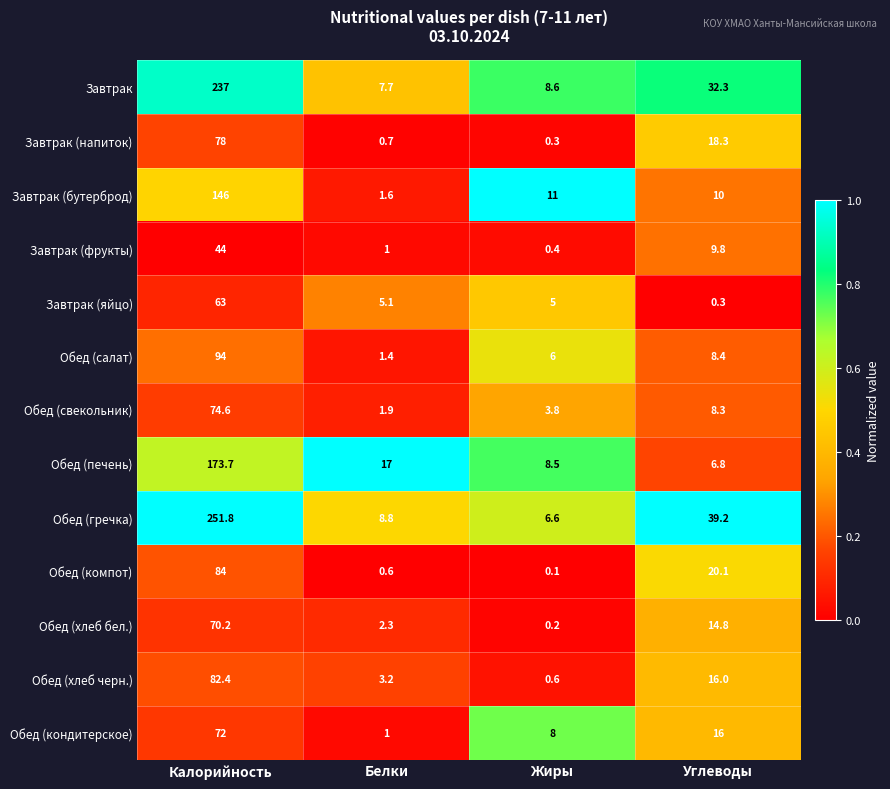

Which series has the largest total across all categories?

Обед (гречка)